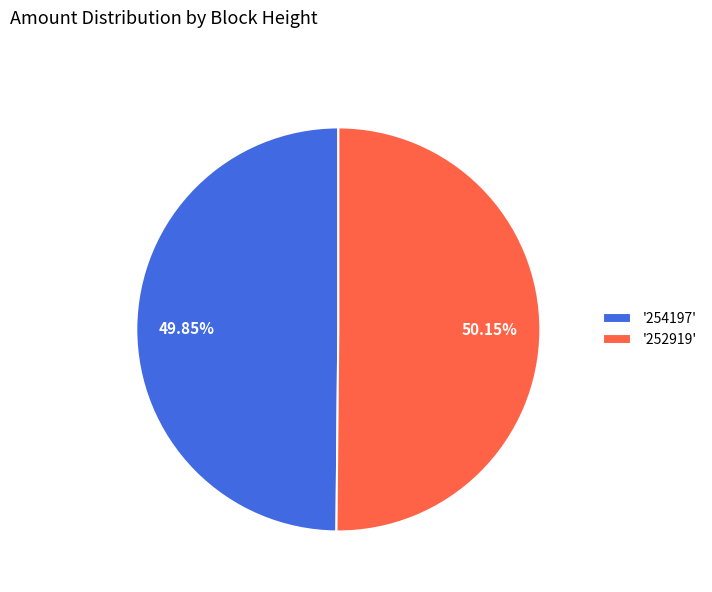

Combined, do '254197' and '252919' account for over 50%?

Yes